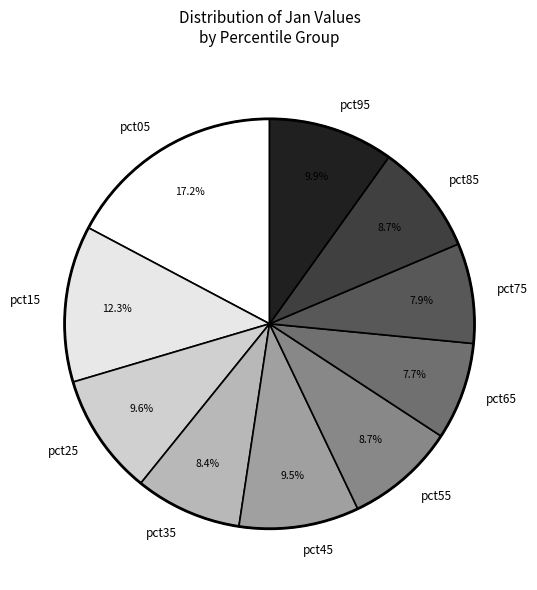

True or false: pct85 accounts for 14% of the total.

False